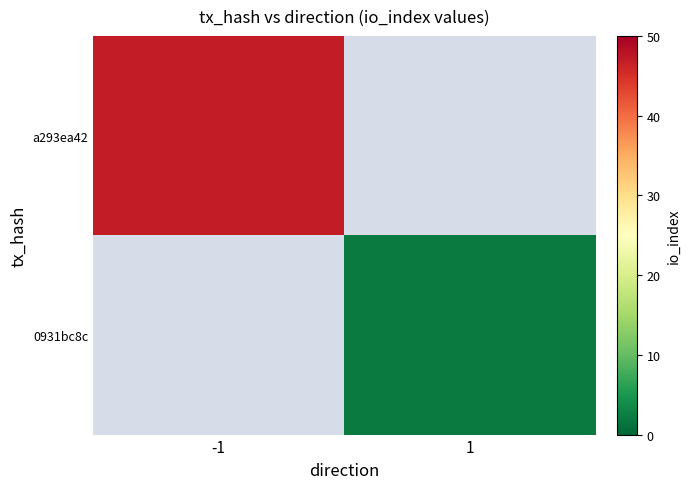

Reading right to left, what are all the values shown in this chart?

a293ea42: 1=0	-1=47
0931bc8c: 1=2	-1=0